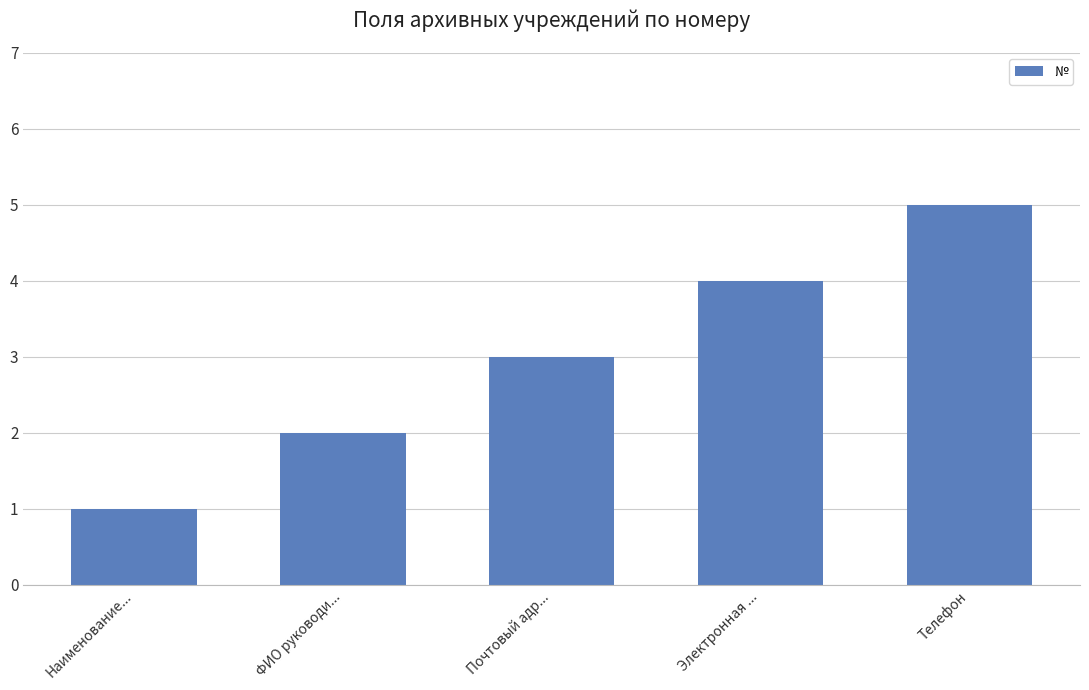

At which label is the value closest to 3?

Почтовый адр...